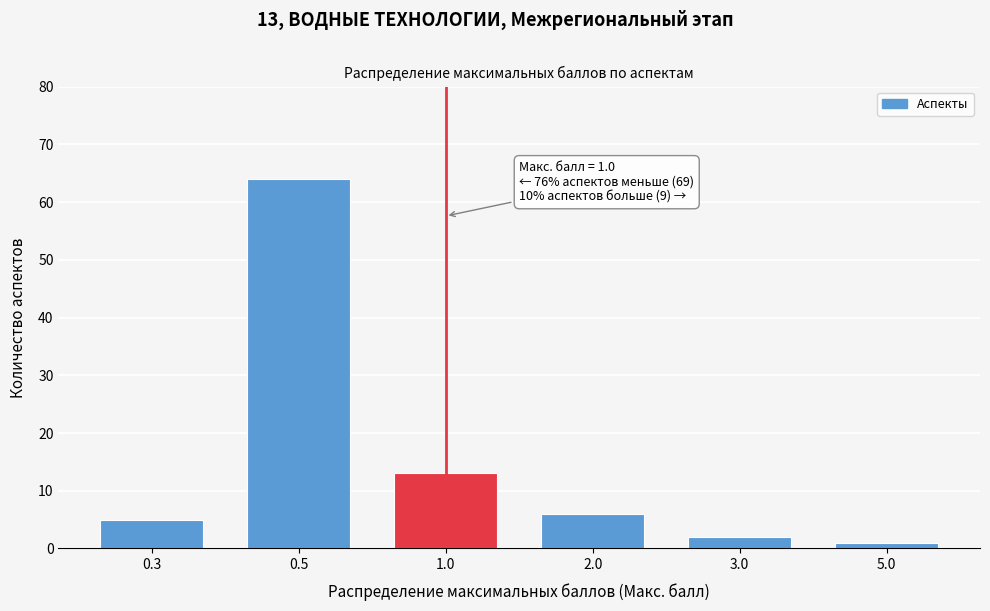

Reading left to right, what are all the values shown in this chart?

5	64	13	6	2	1